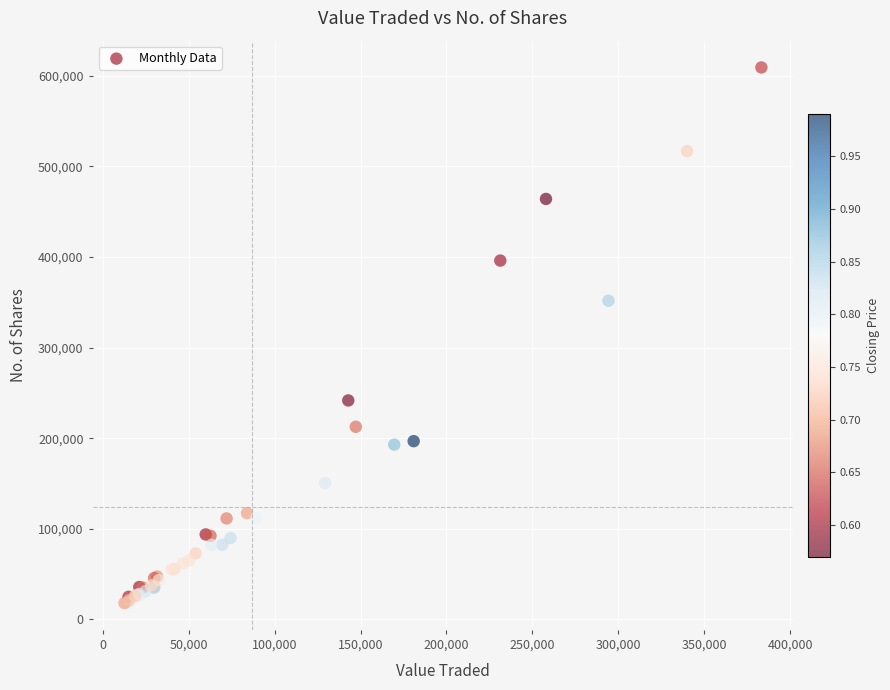

What Y value in the scatter plot is closest to 313625?

351758